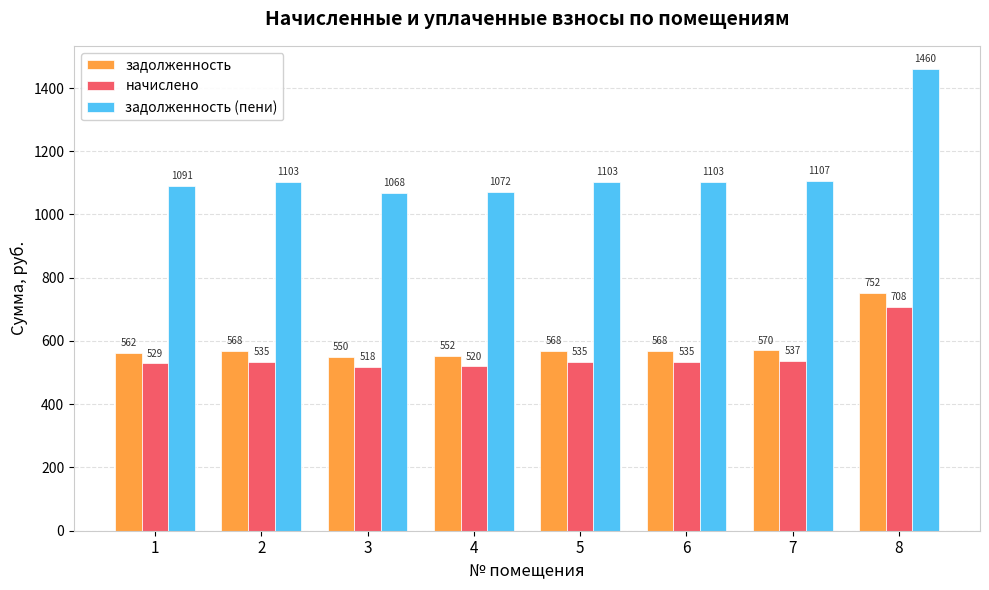

Rank the series at 5 from lowest to highest value.

начислено, задолженность, задолженность (пени)